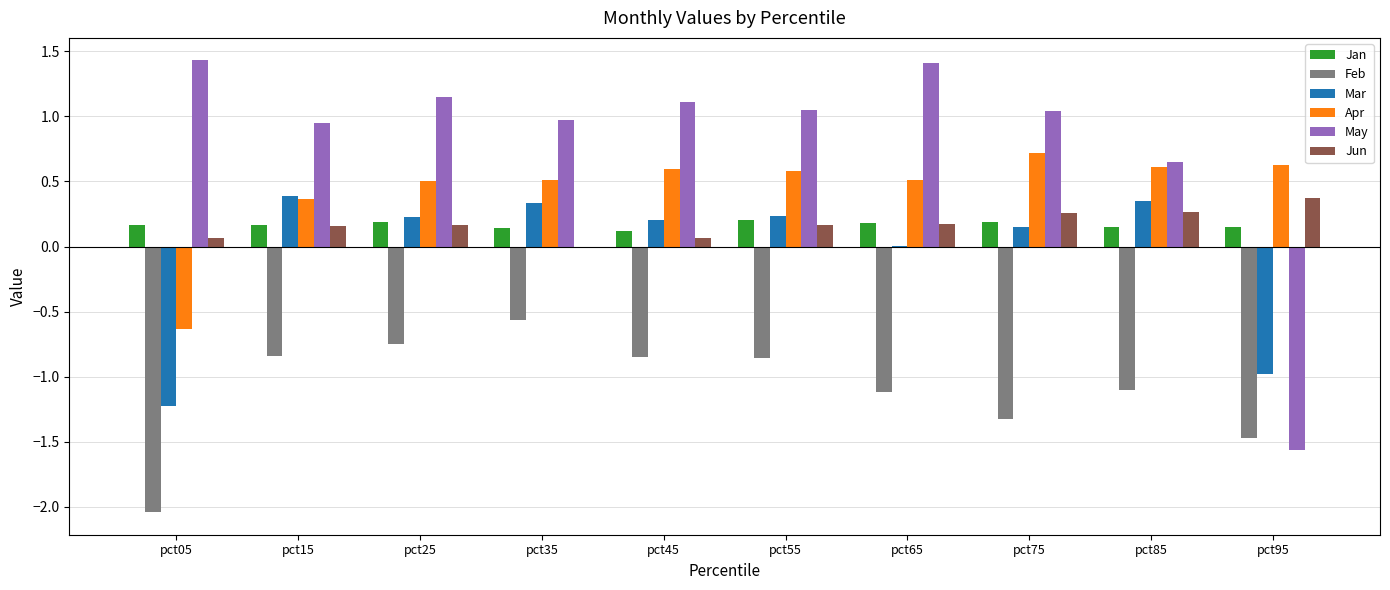

How many groups of bars are there?

10